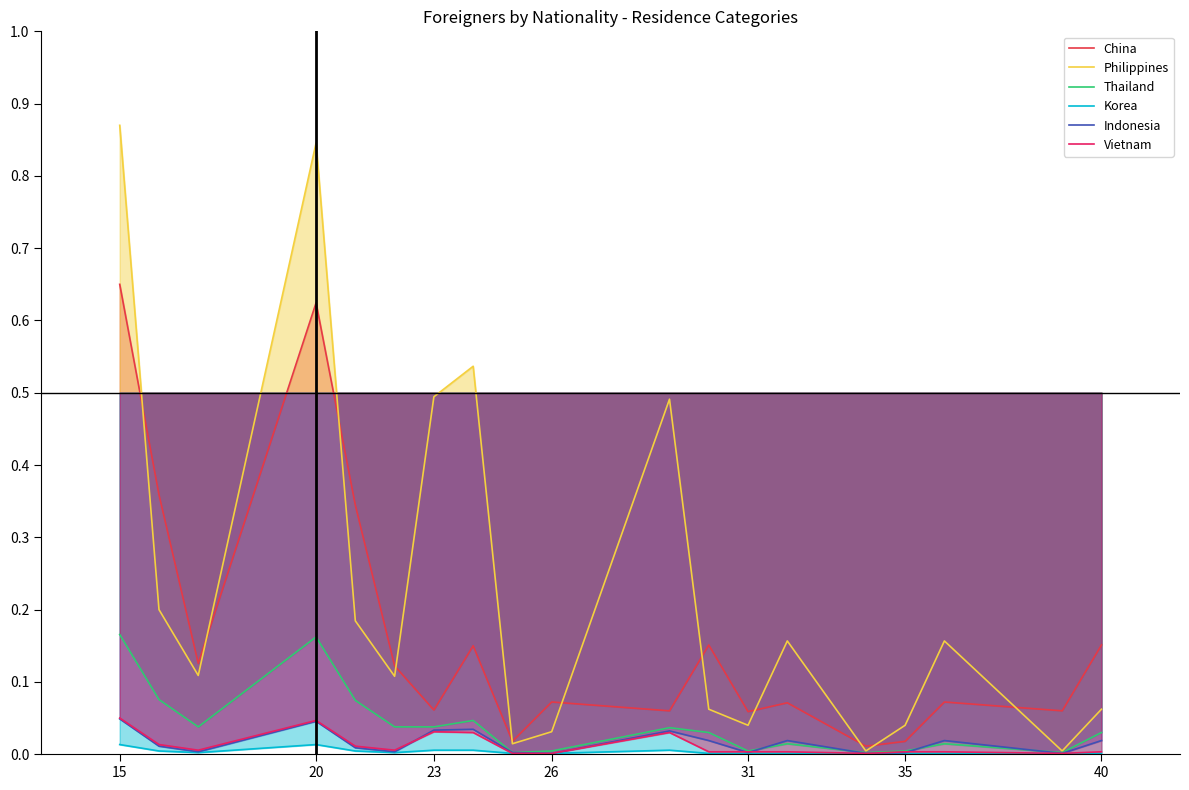

Does the chart display data point markers on the line(s)?

No